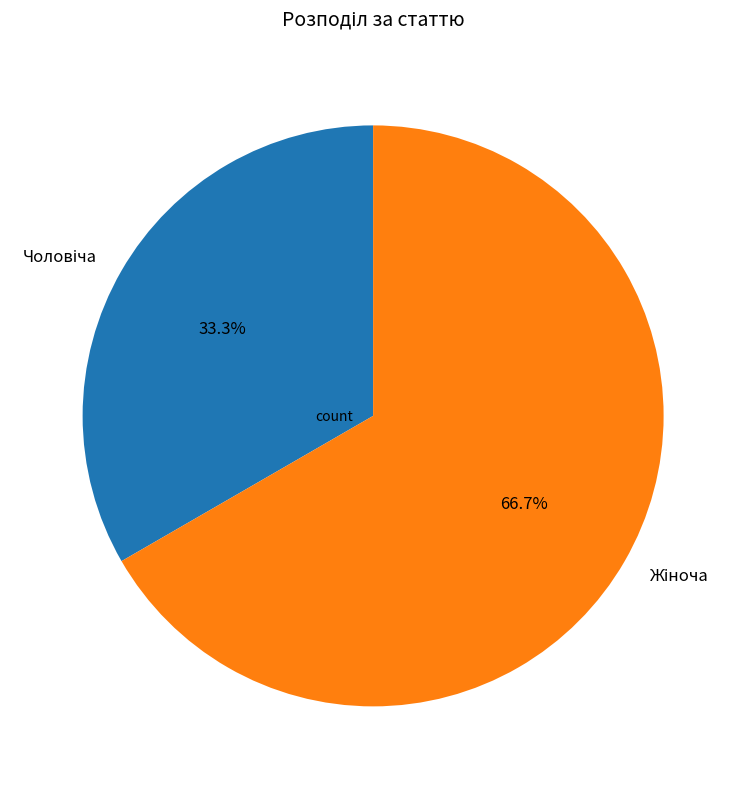

Does any single category account for the majority?

Yes